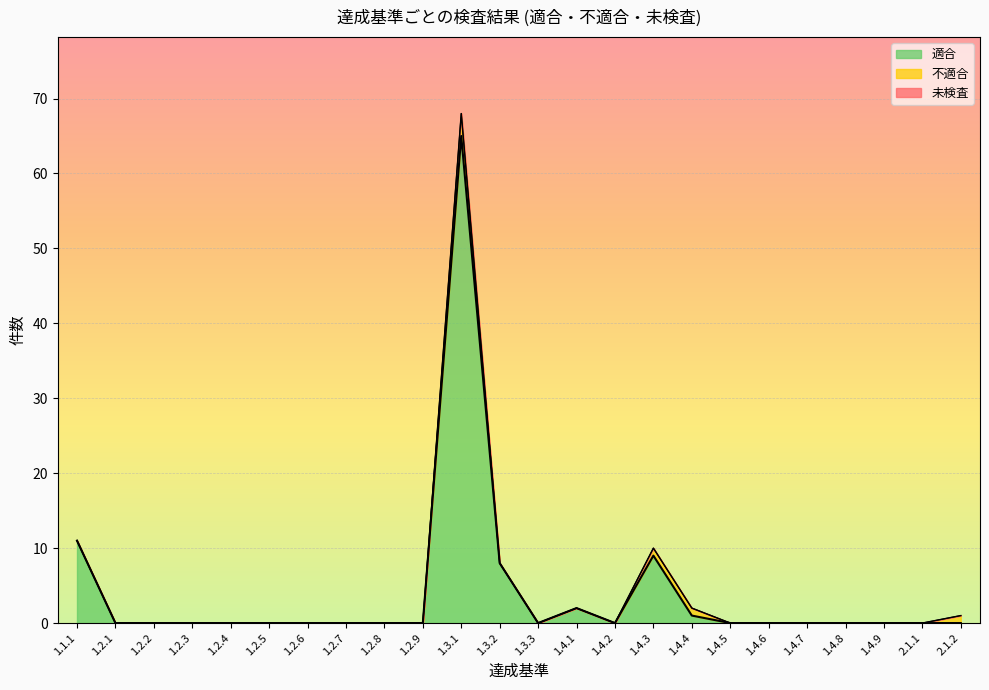

How many data points in 不適合 are above 0?

4